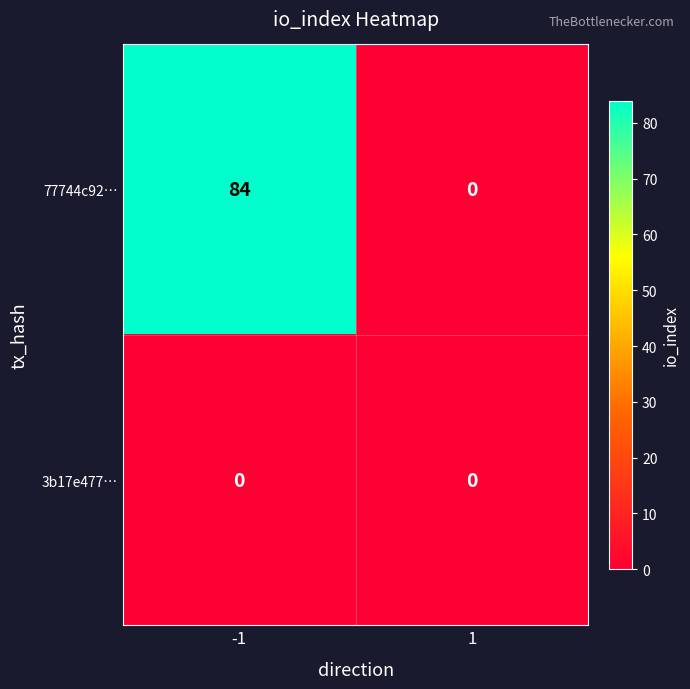

What is the average value of the 77744c92… series?

42